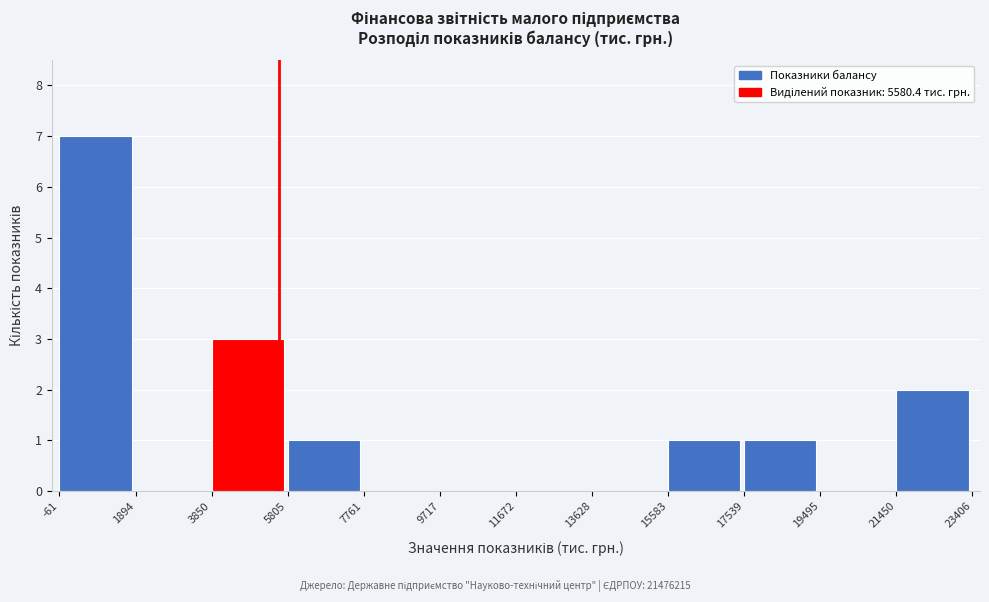

Reading left to right, transcribe this chart: for each bar, give the range it covers on the x-axis and its height. The values are not printed on the chart, so give them approximately, as read against the axis.

-61 to 1894: 7
1894 to 3850: 0
3850 to 5805: 3
5805 to 7761: 1
7761 to 9717: 0
9717 to 11672: 0
11672 to 13628: 0
13628 to 15583: 0
15583 to 17539: 1
17539 to 19495: 1
19495 to 21450: 0
21450 to 23406: 2